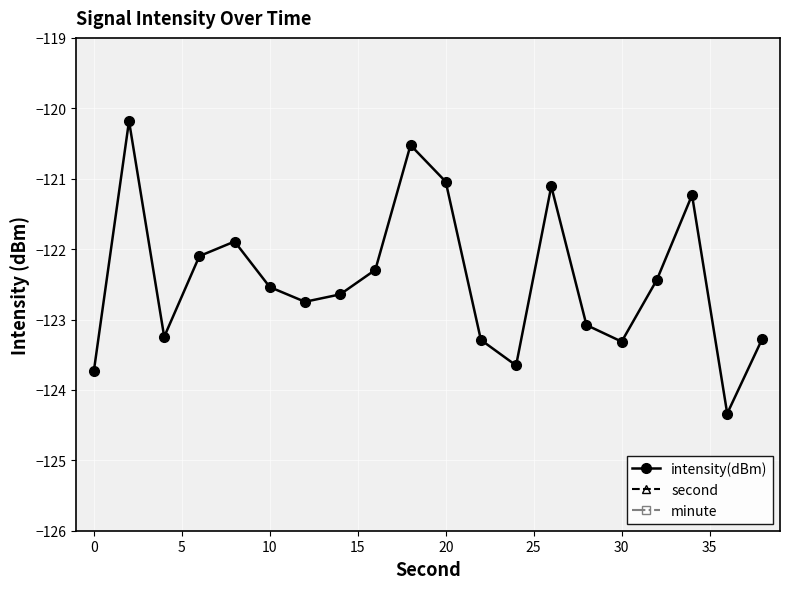

How many interior local valleys does the intensity(dBm) series have?

5